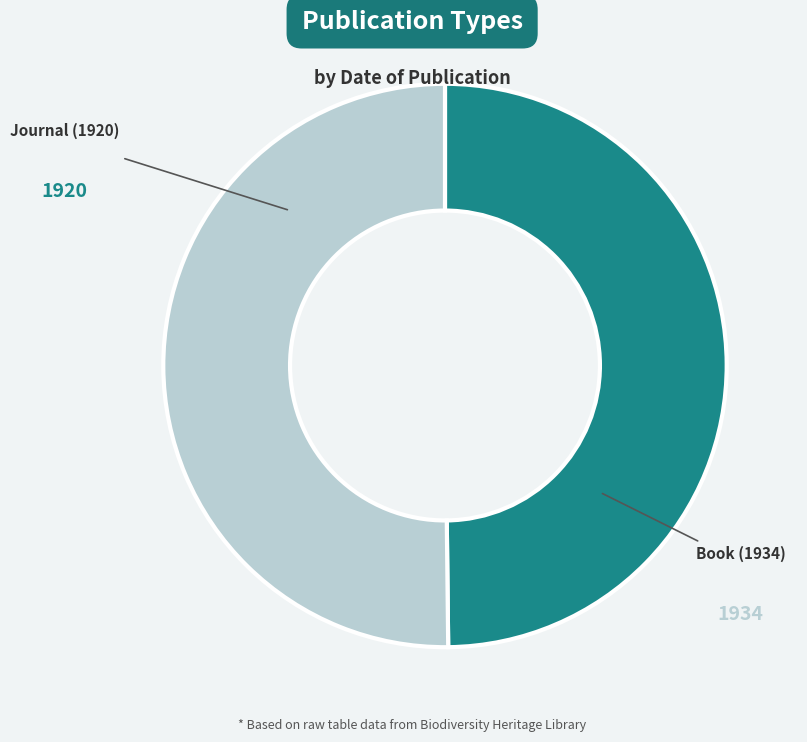

Combined, do Book (1934) and Journal (1920) account for over 50%?

Yes